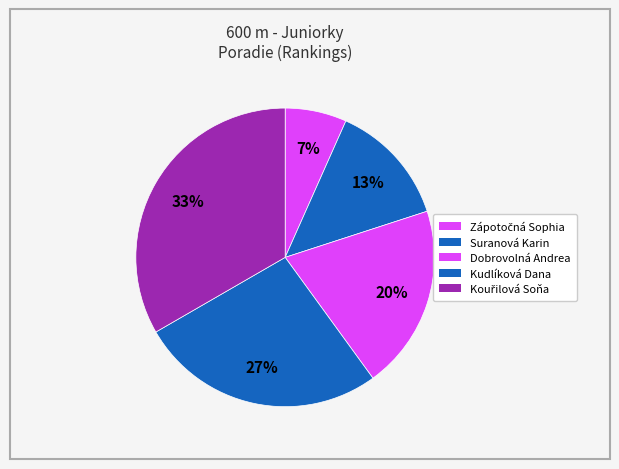

Count the number of slices in the pie.

5